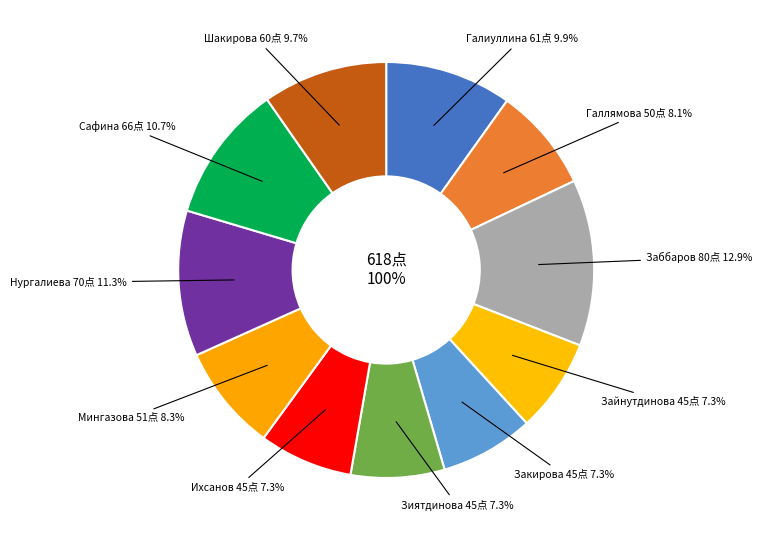

To the nearest percent, what portion does Нургалиева represent?

11%